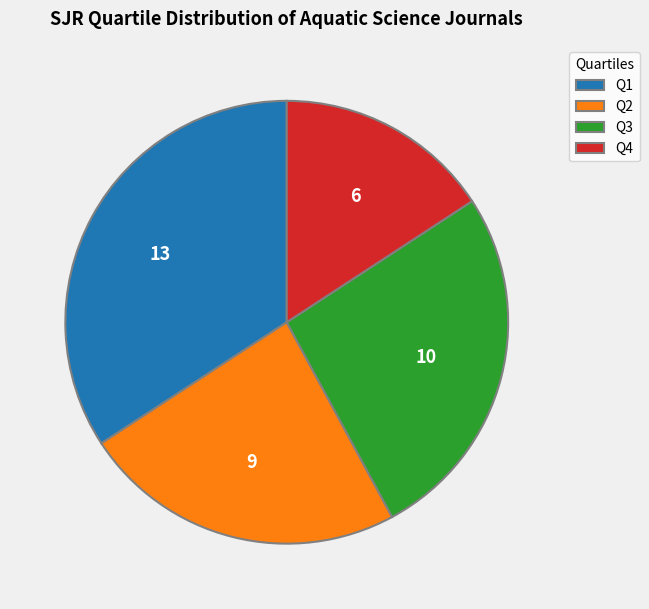

Which slice is the largest?

Q1